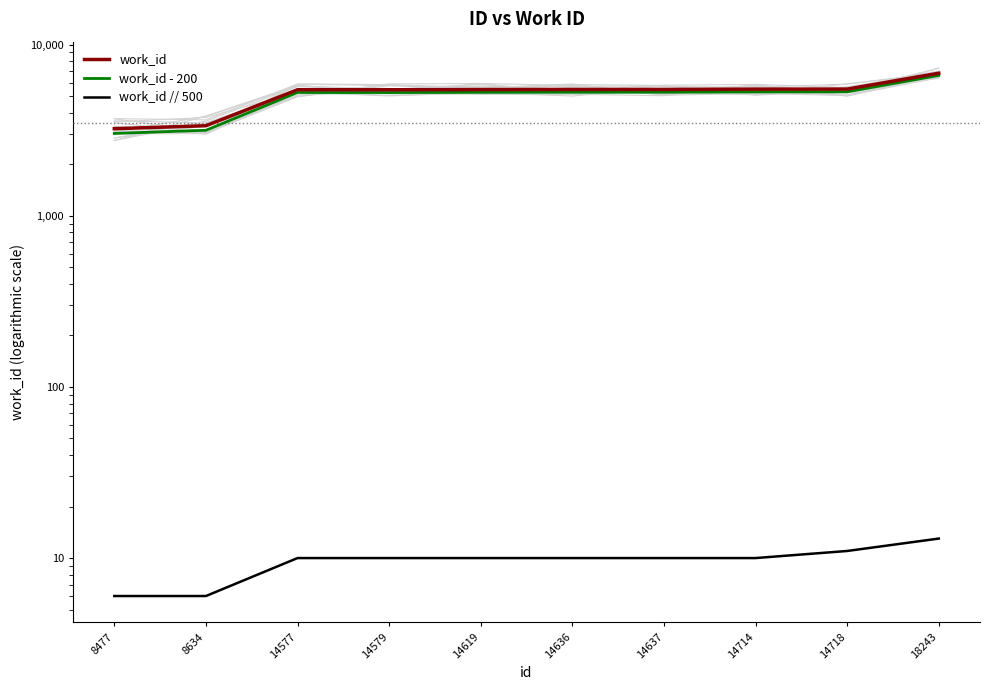

Is it true that work_id // 500 equals 13 at 18243?

True